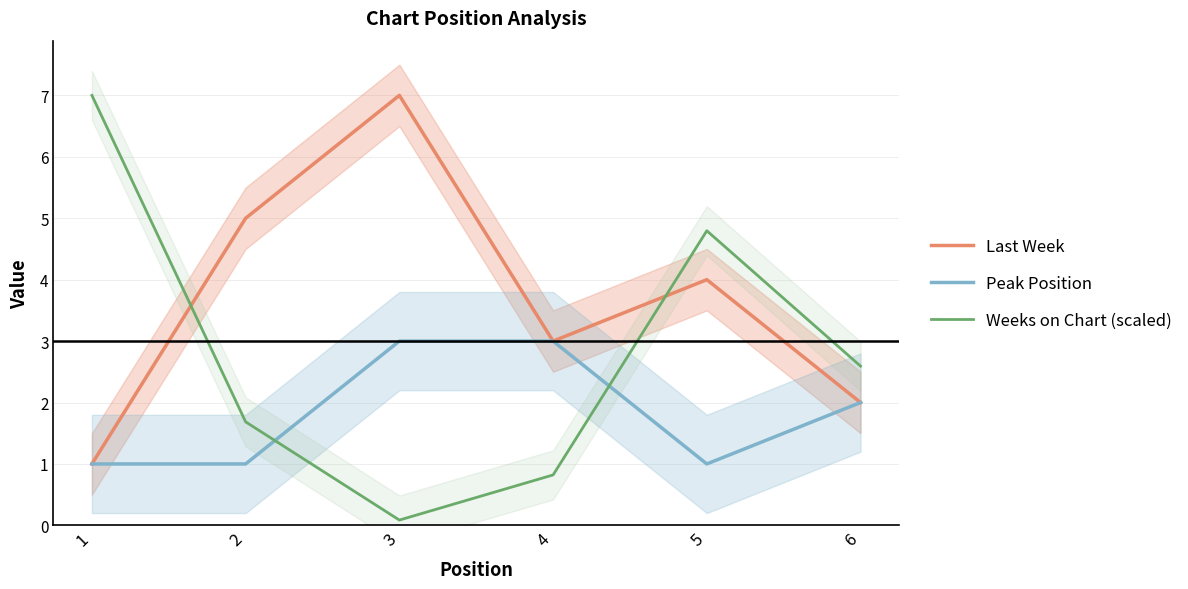

Which series has the largest total across all categories?

Last Week